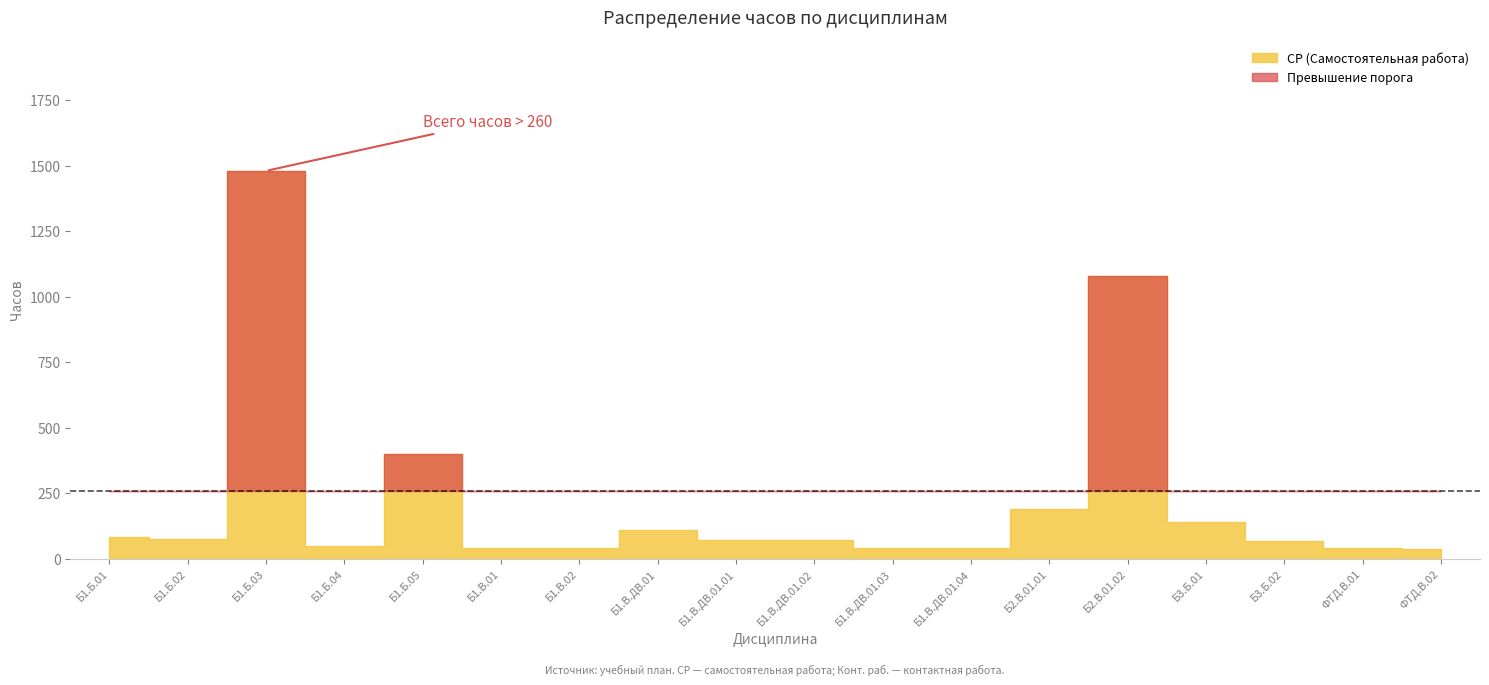

What is the average value of the СР (Самостоятельная работа) series?

226